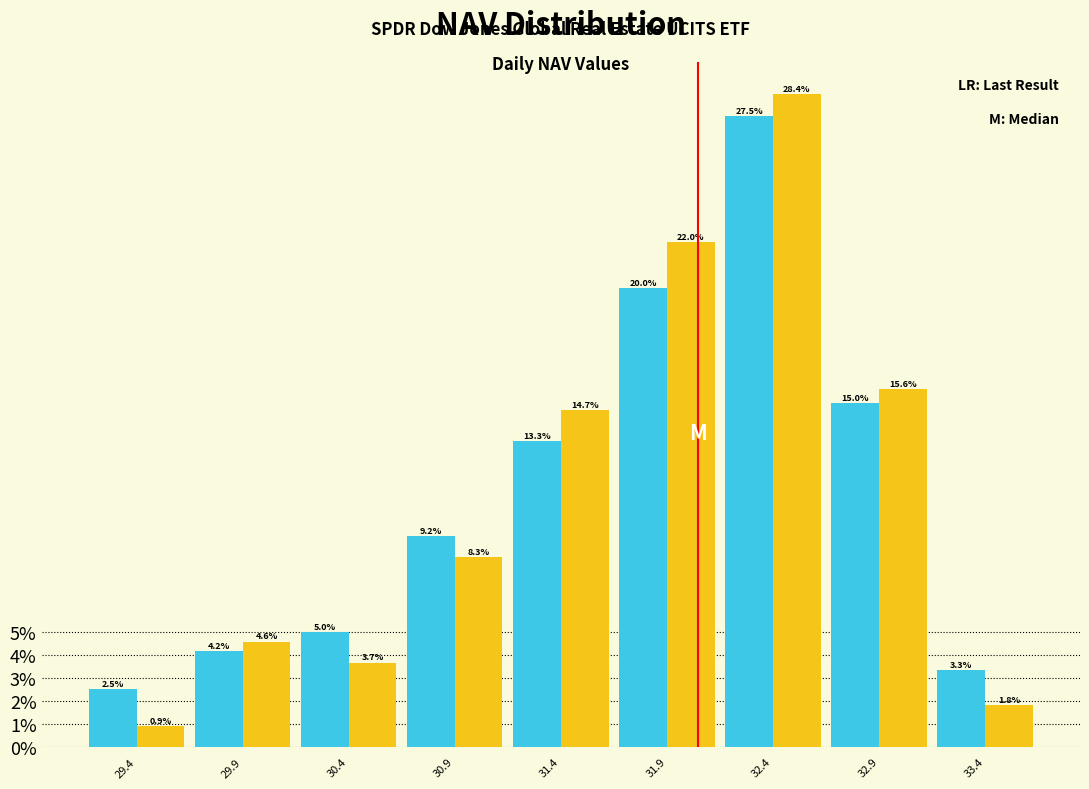

What is the total value across all series at 29.4?

3.4